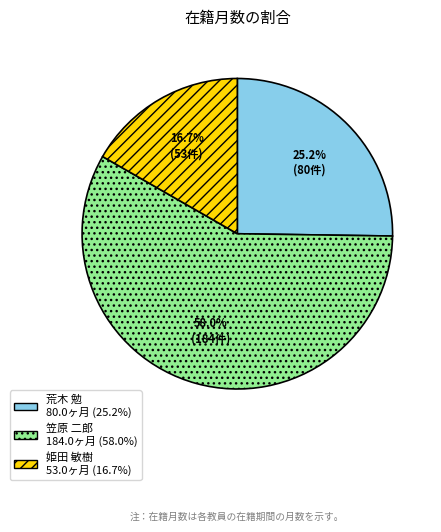

What percentage is NOT represented by 姫田 敏樹?

83.3%